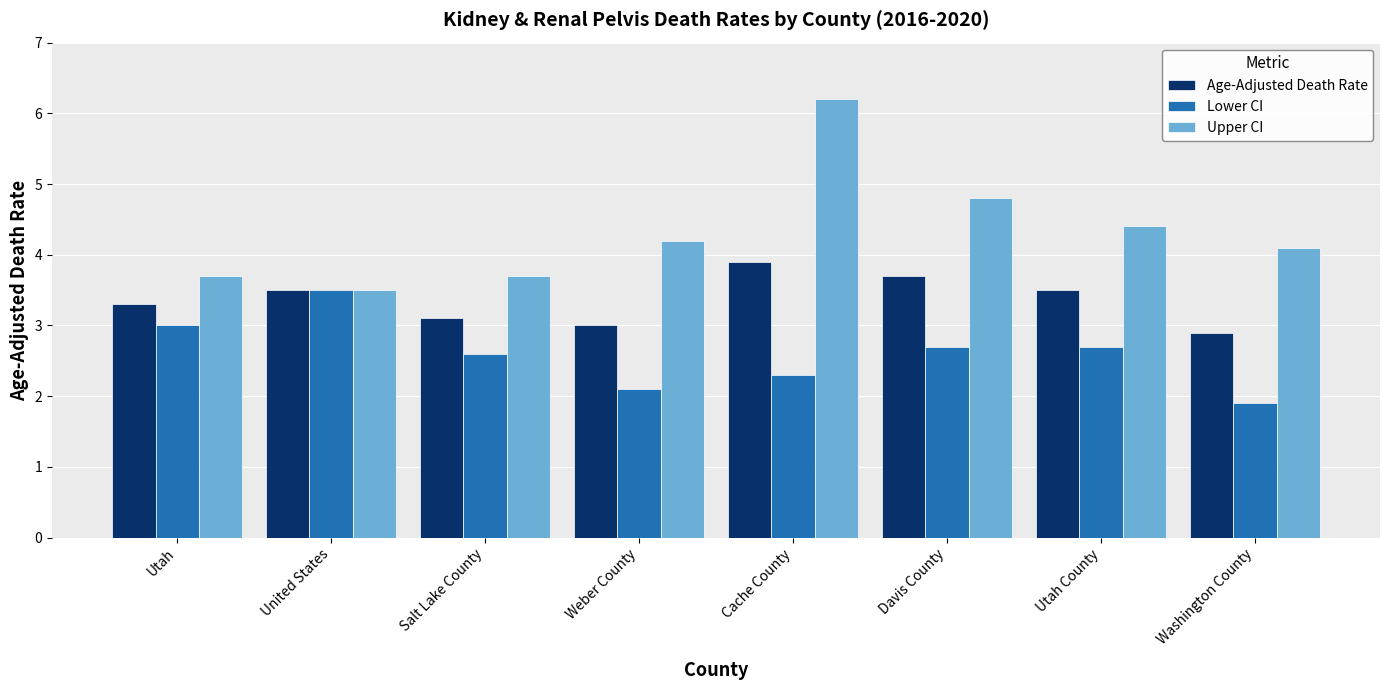

At how many categories does at least one series exceed 4?

5